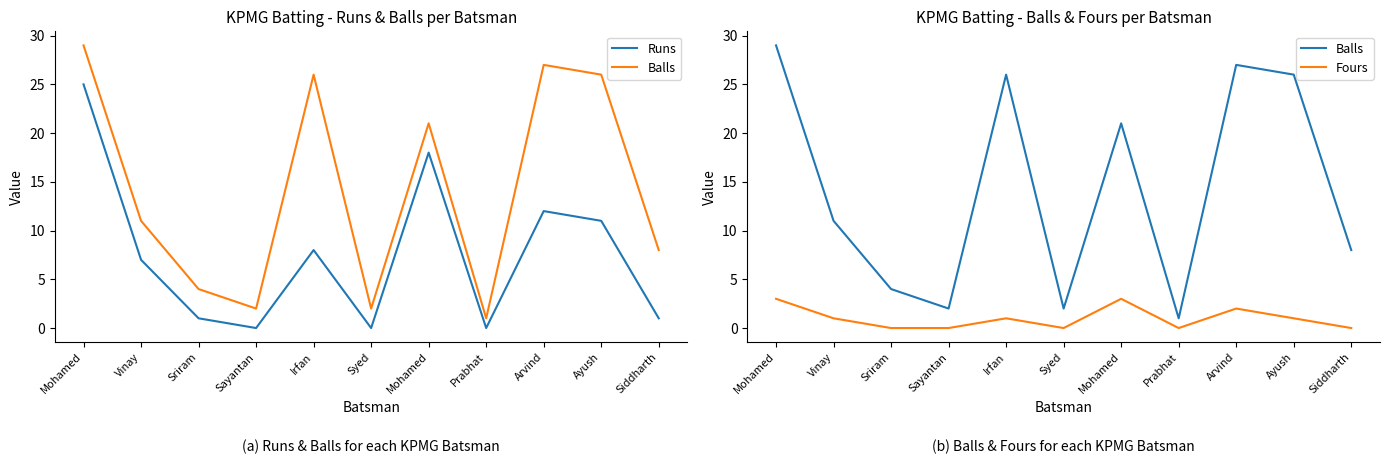

Reading left to right, transcribe all the data shown in this chart.

Runs: Mohamed=25	Vinay=7	Sriram=1	Sayantan=0	Irfan=8	Syed=0	Mohamed=18	Prabhat=0	Arvind=12	Ayush=11	Siddharth=1
Balls: Mohamed=29	Vinay=11	Sriram=4	Sayantan=2	Irfan=26	Syed=2	Mohamed=21	Prabhat=1	Arvind=27	Ayush=26	Siddharth=8
Fours: Mohamed=3	Vinay=1	Sriram=0	Sayantan=0	Irfan=1	Syed=0	Mohamed=3	Prabhat=0	Arvind=2	Ayush=1	Siddharth=0